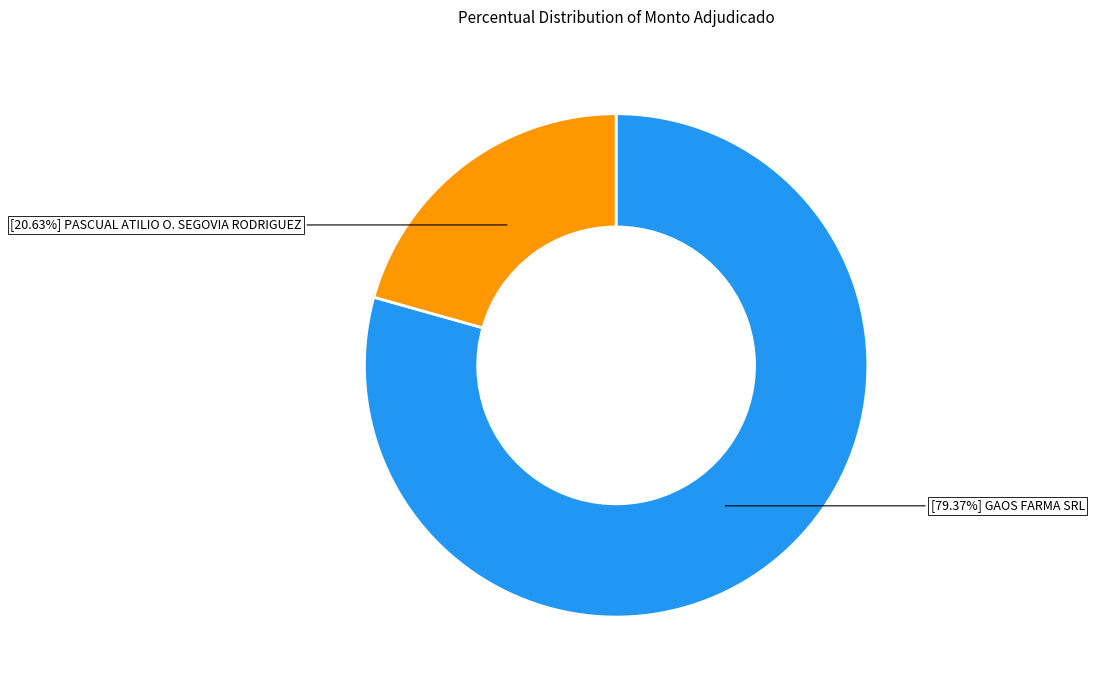

Does any single category account for the majority?

Yes